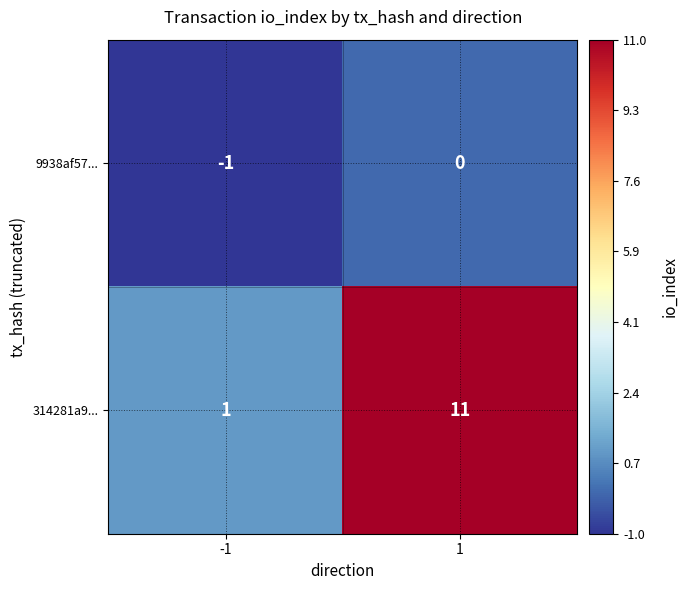

What is the difference between the 314281a9... values at 1 and -1?

10